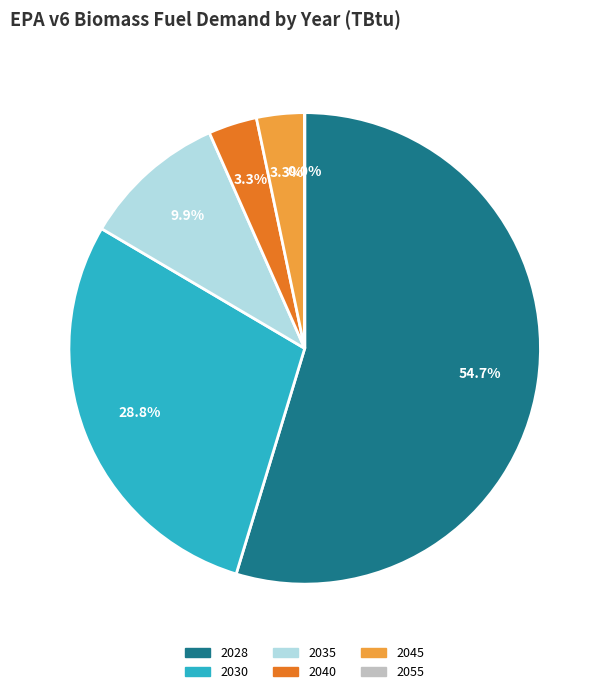

Approximately how many times larger is the value at 2028 compared to 2045?

16.6